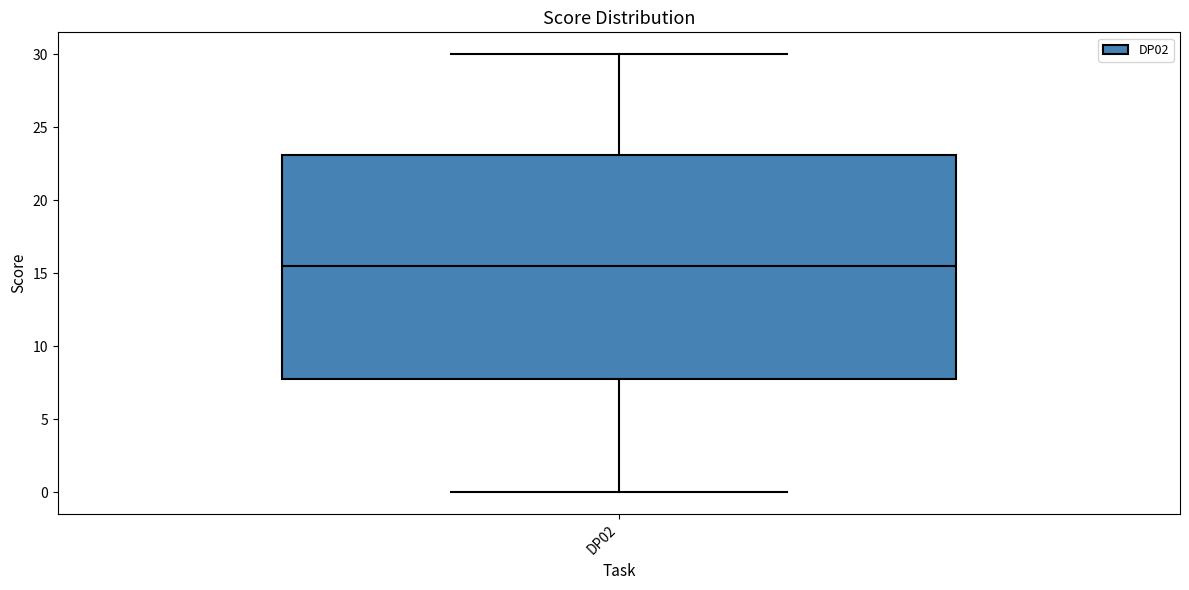

Transcribe this box plot: give where the median line is, the range the box spans, and where the two whiskers end, as read against the y-axis. The values are not printed on the chart, so give them approximately, as read against the axis.

median 15.5, box 8.0 to 23.0, whiskers 0.0 to 30.0